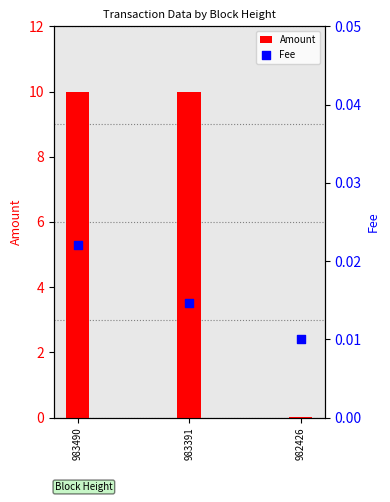

Which series has the largest total across all categories?

Amount